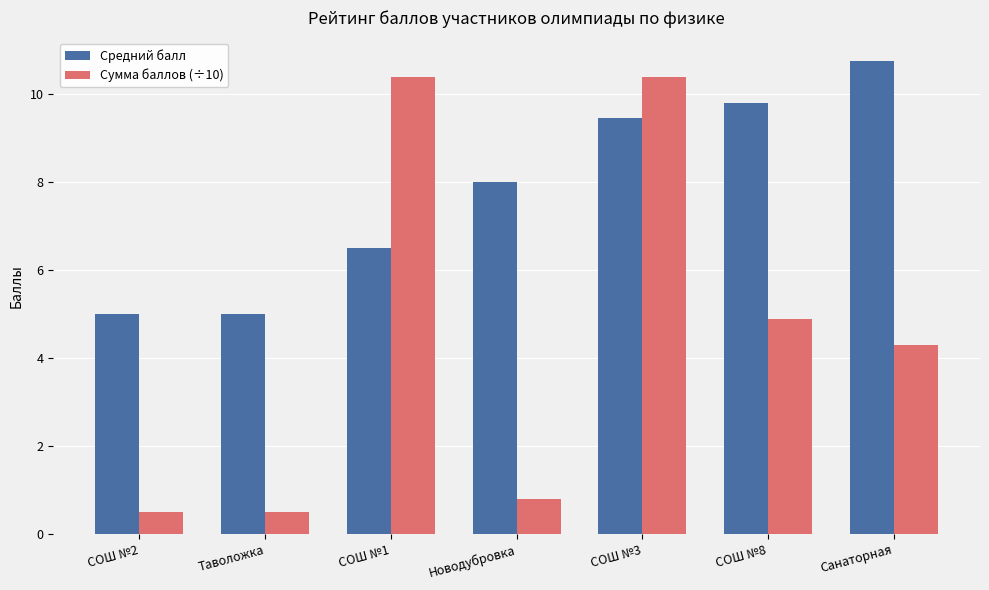

Are the bars grouped side by side (vs. stacked)?

Yes